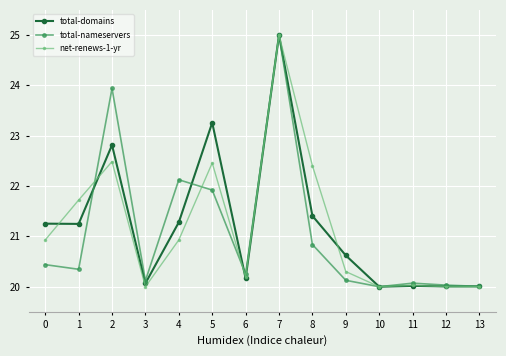

Is it true that total-nameservers equals 30.2 at 6?

False